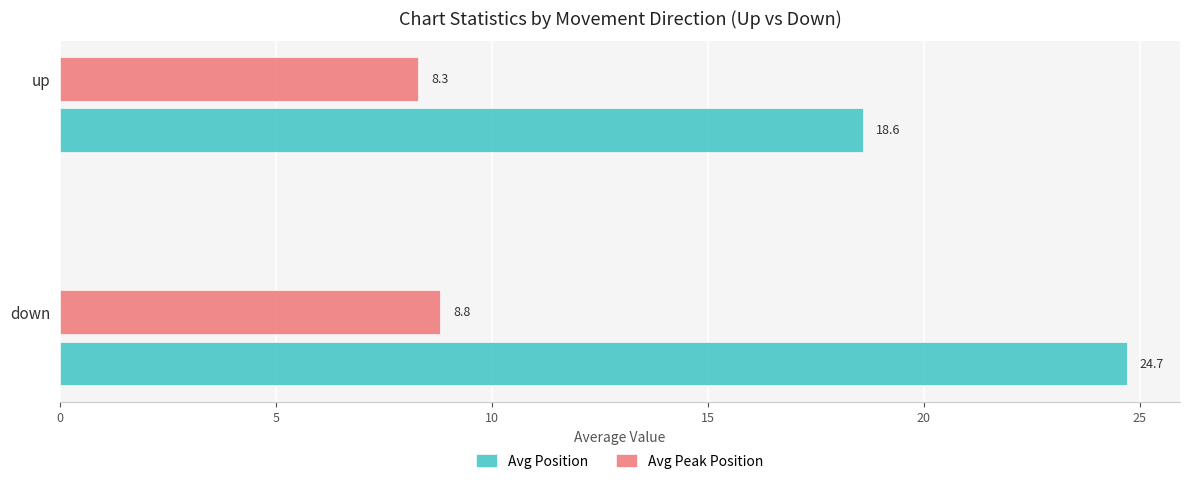

What is the sum of all Avg Peak Position values?

17.1